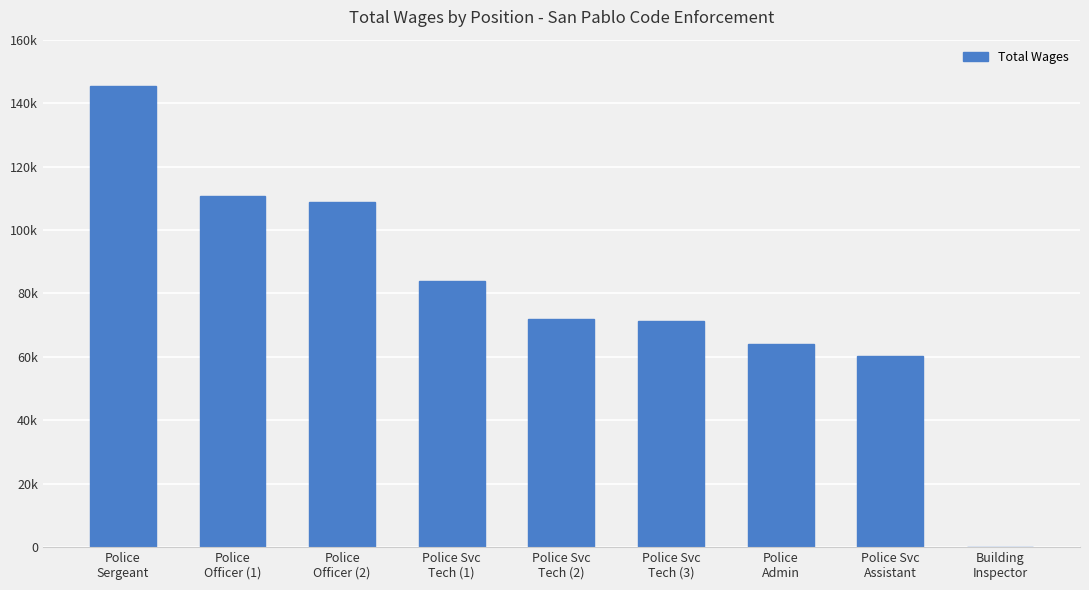

Reading left to right, extract all data points from this chart.

145371	110593	108723	83940	71836	71430	63994	60316	0